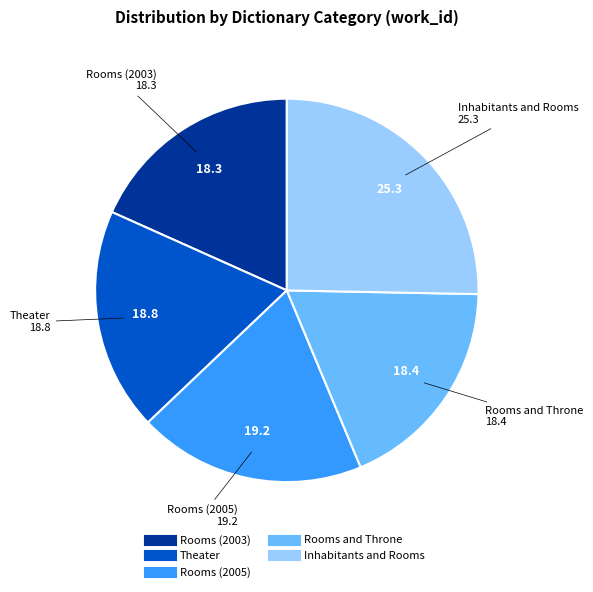

Does any single category account for the majority?

No